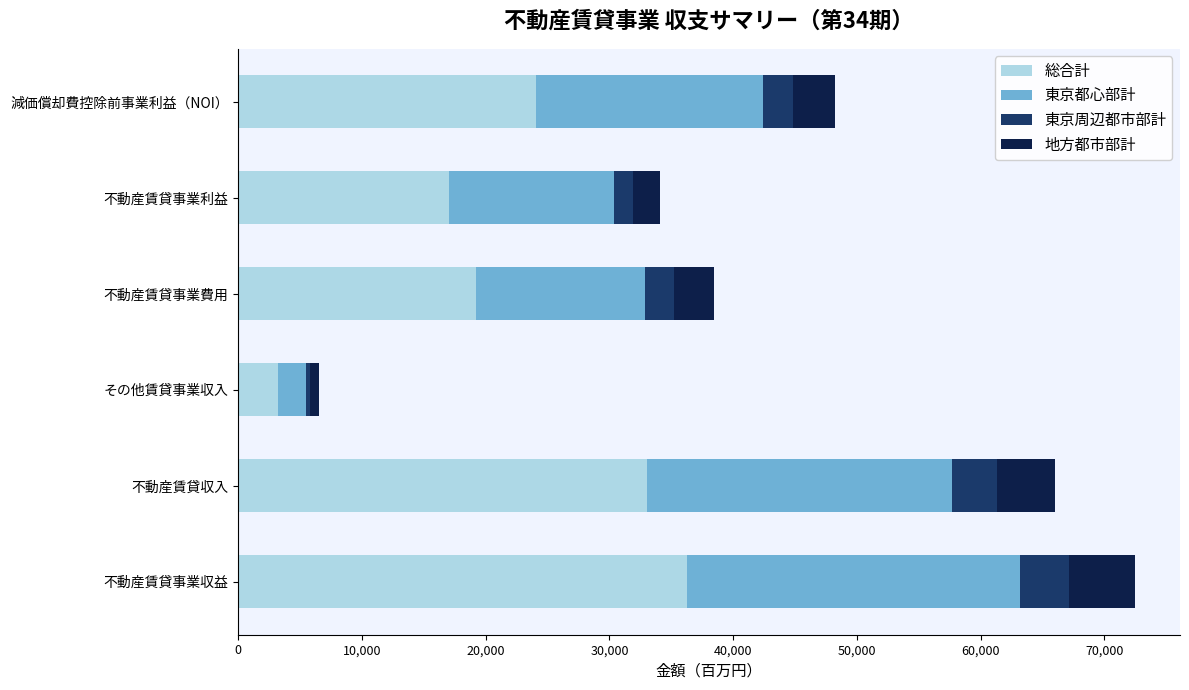

What is the difference between the second highest and second lowest values in the 総合計 series?

15974